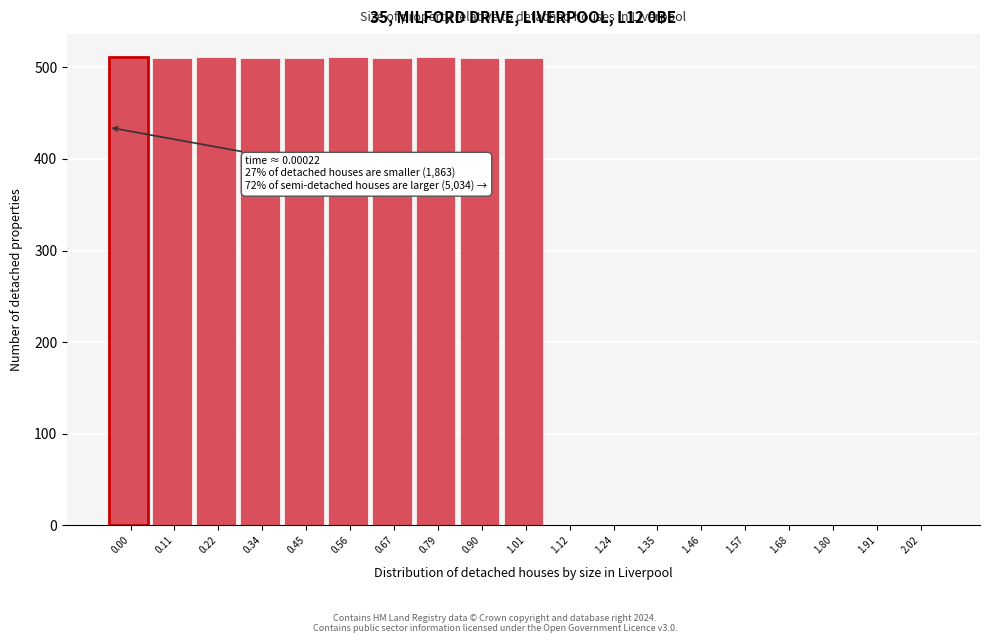

Which has a higher value, 0.45 or 1.12?

0.45